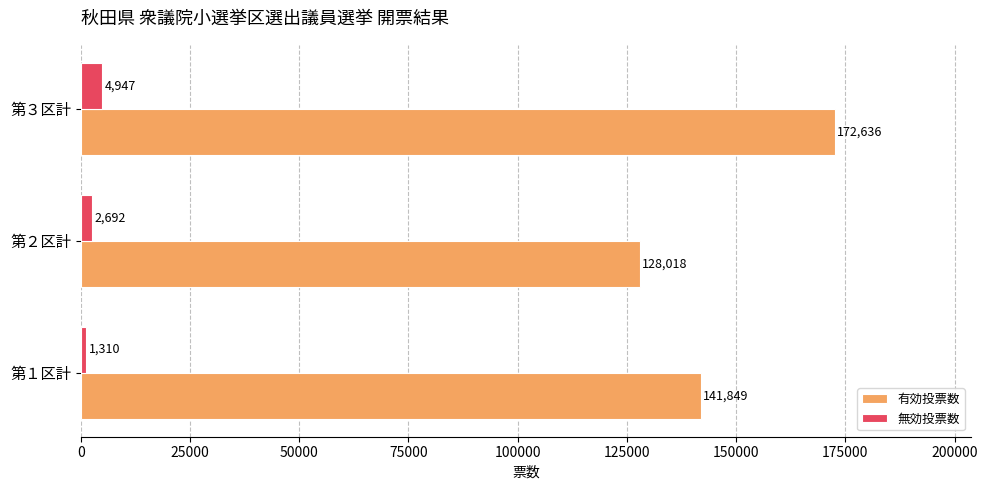

Where is 無効投票数 nearest to the value 3128?

第２区計